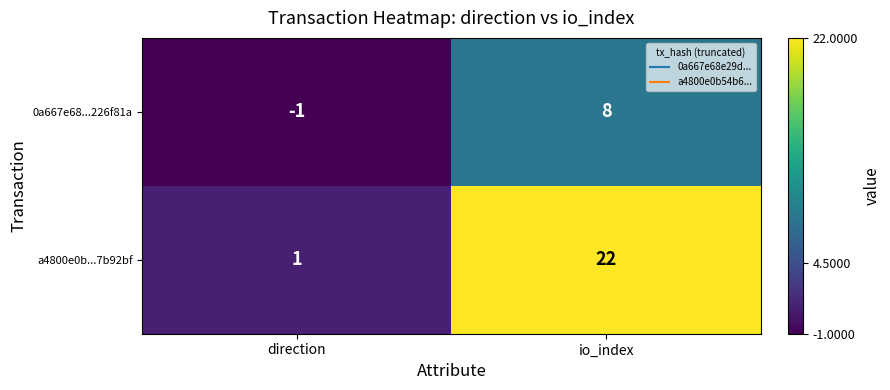

The a4800e0b...7b92bf series shows 22 at io_index. True or false?

True